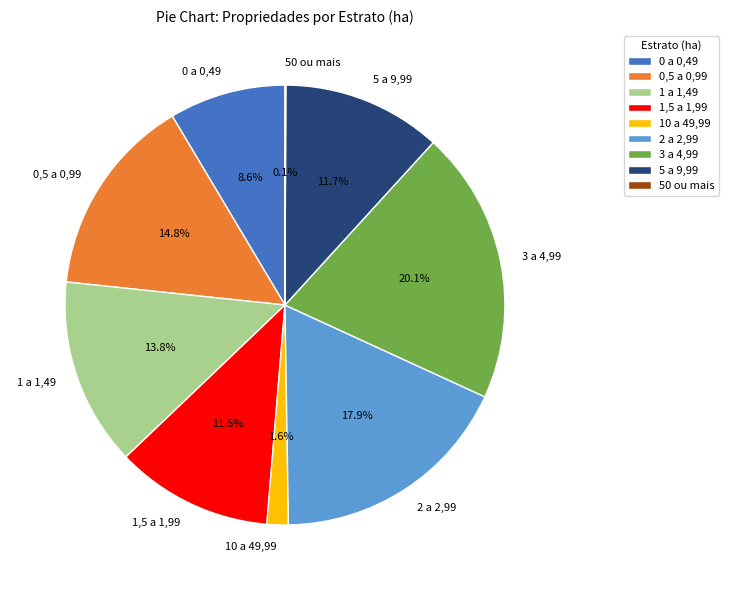

To the nearest percent, what percentage of the pie is 10 a 49,99?

2%